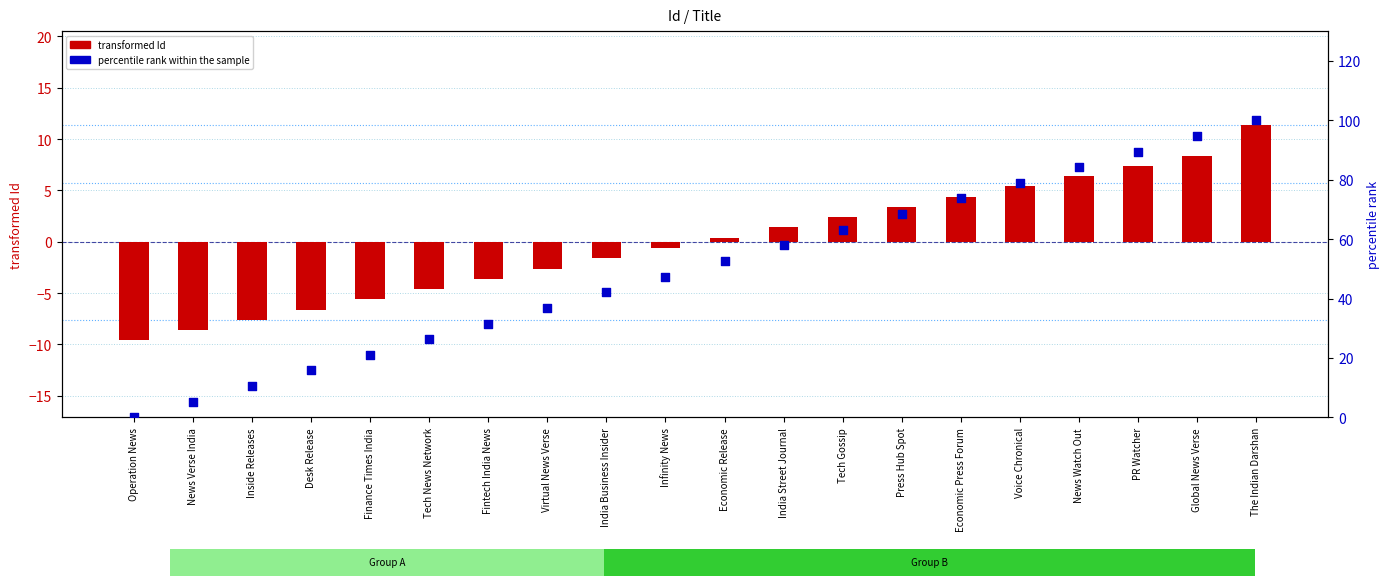

What are all the series names shown in the legend?

transformed Id, percentile rank within the sample